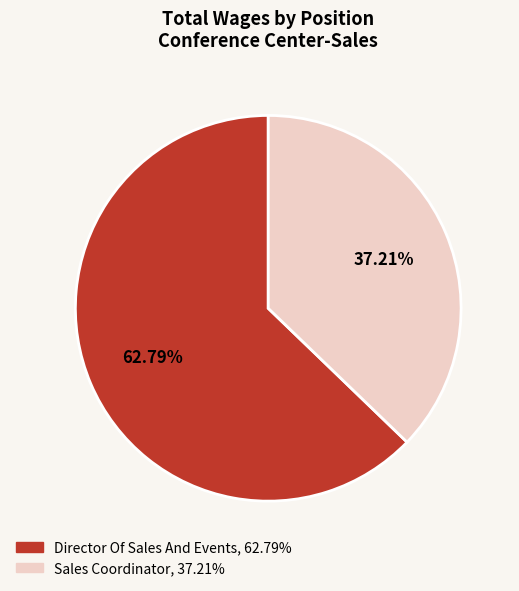

To the nearest percent, what is the difference between the largest and smallest slice percentages?

26%